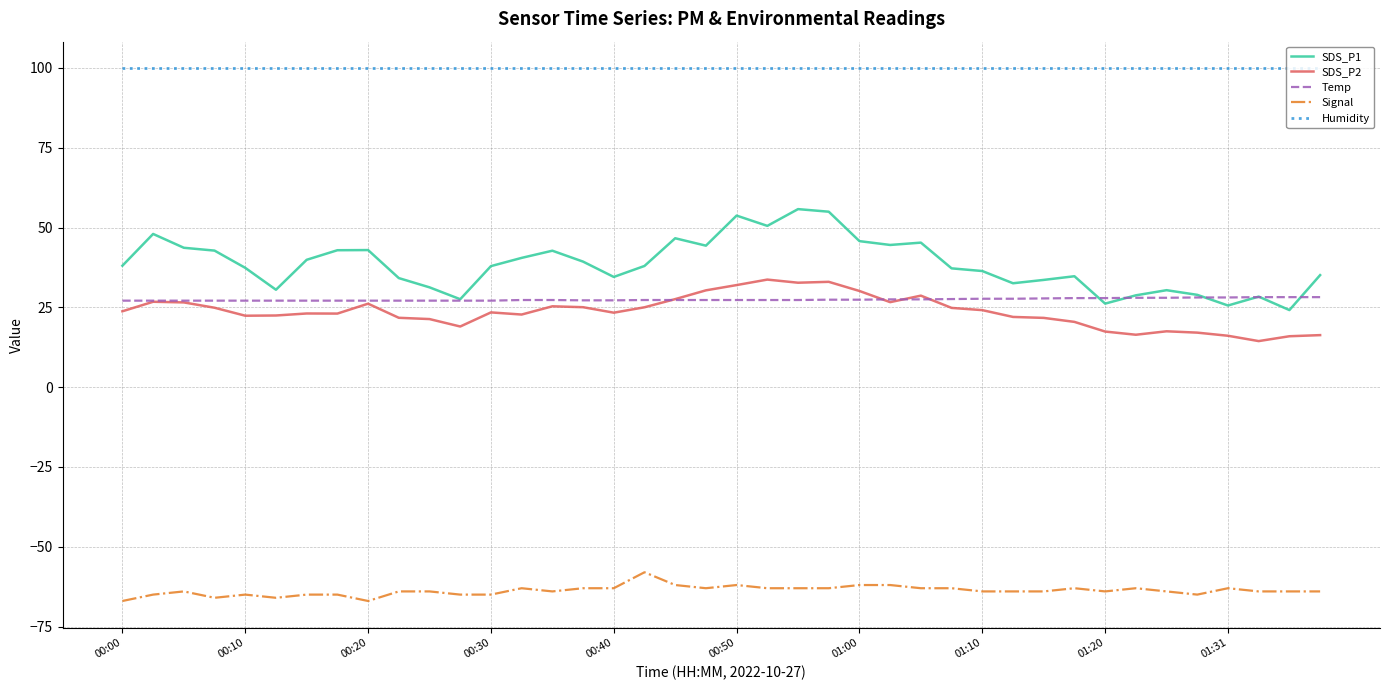

Count the Signal values in the range -65 to -63.

31